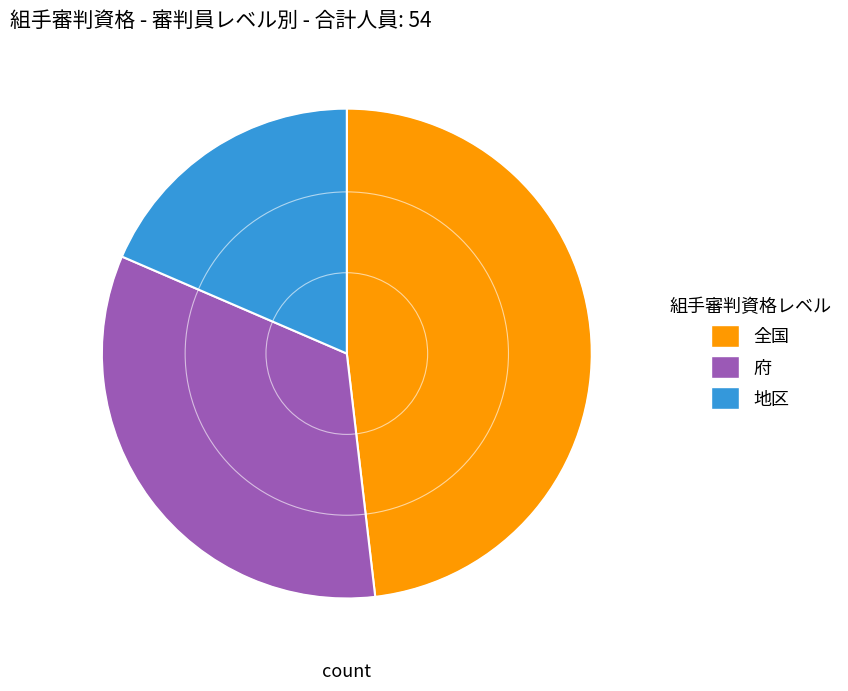

Combined, do 府 and 全国 account for over 50%?

Yes